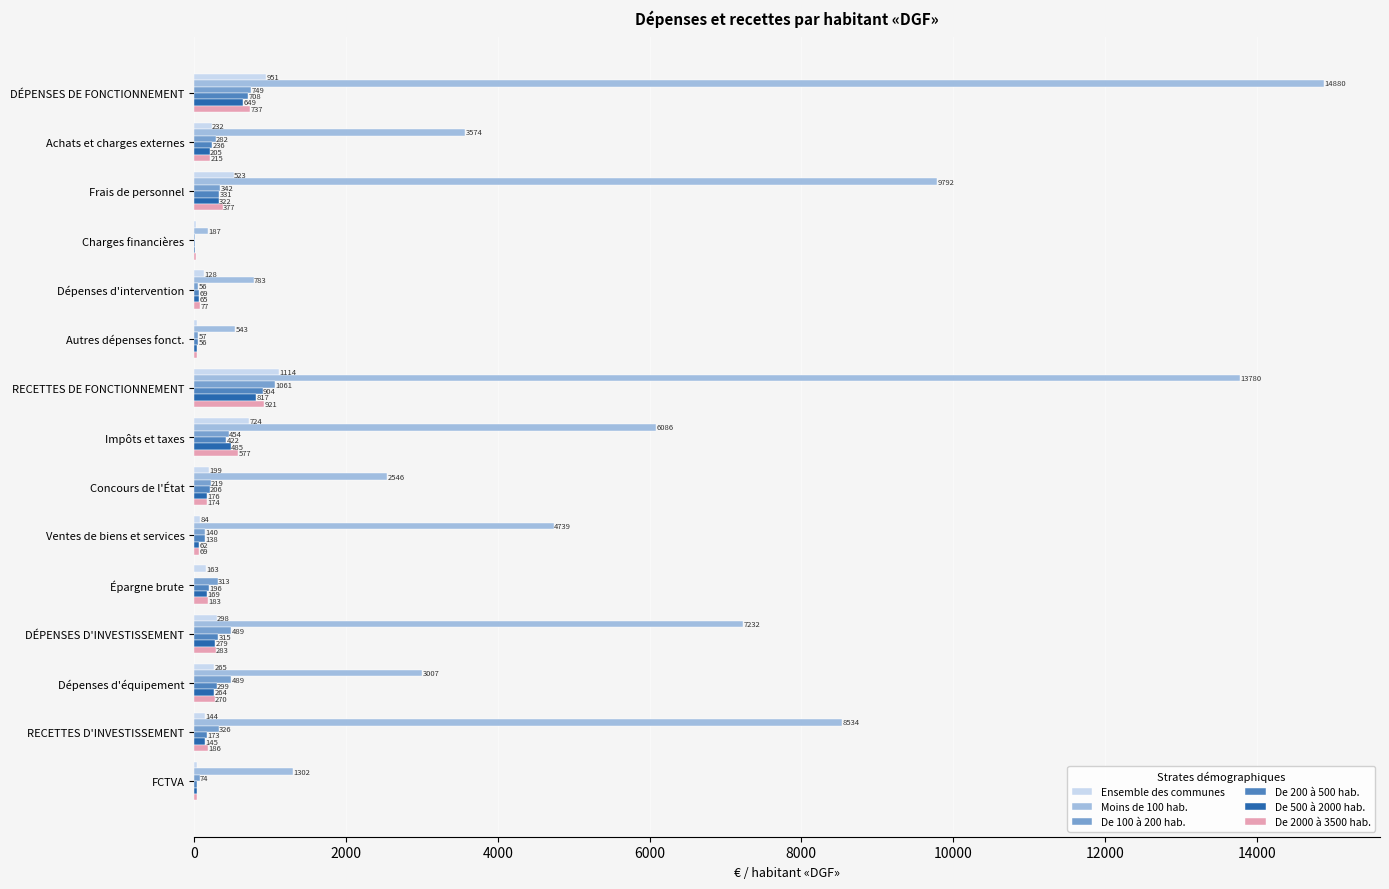

Between DÉPENSES D'INVESTISSEMENT and Dépenses d'équipement, which series saw the biggest shift?

Moins de 100 hab.